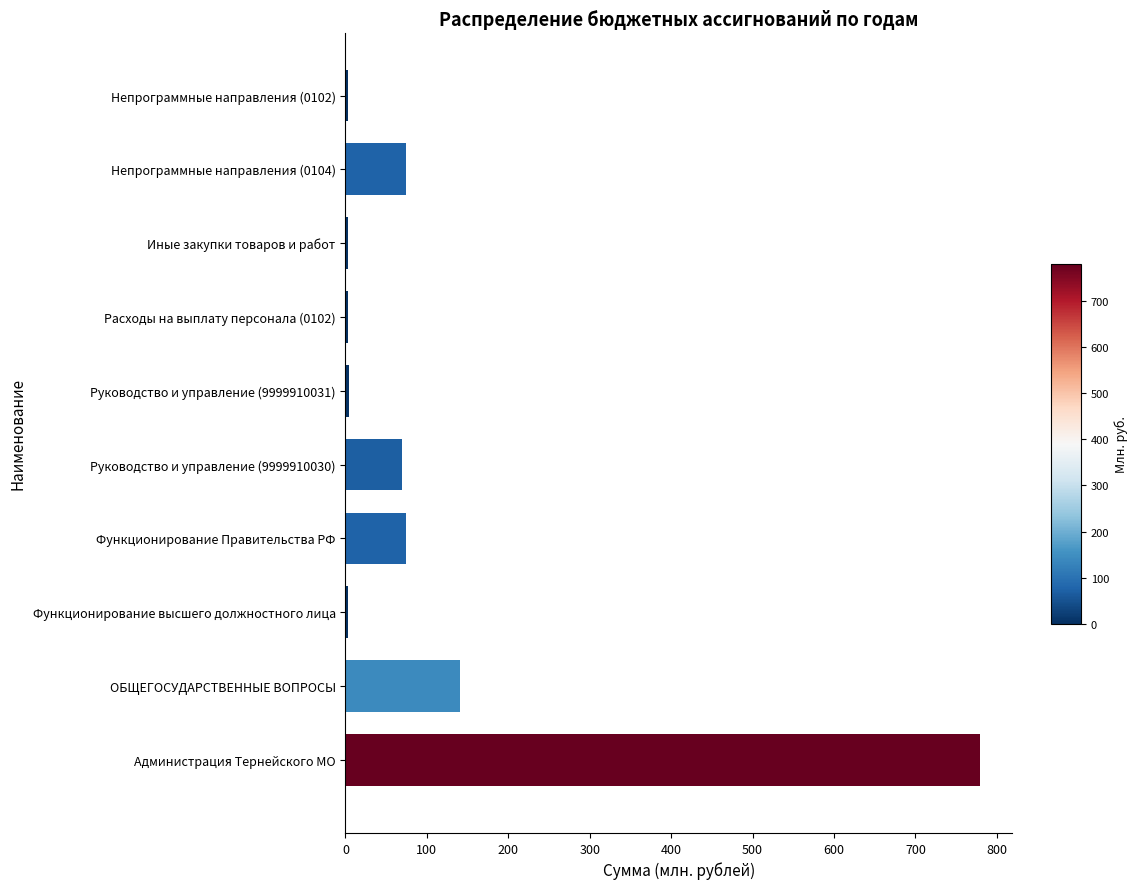

What is the average value?

115.4